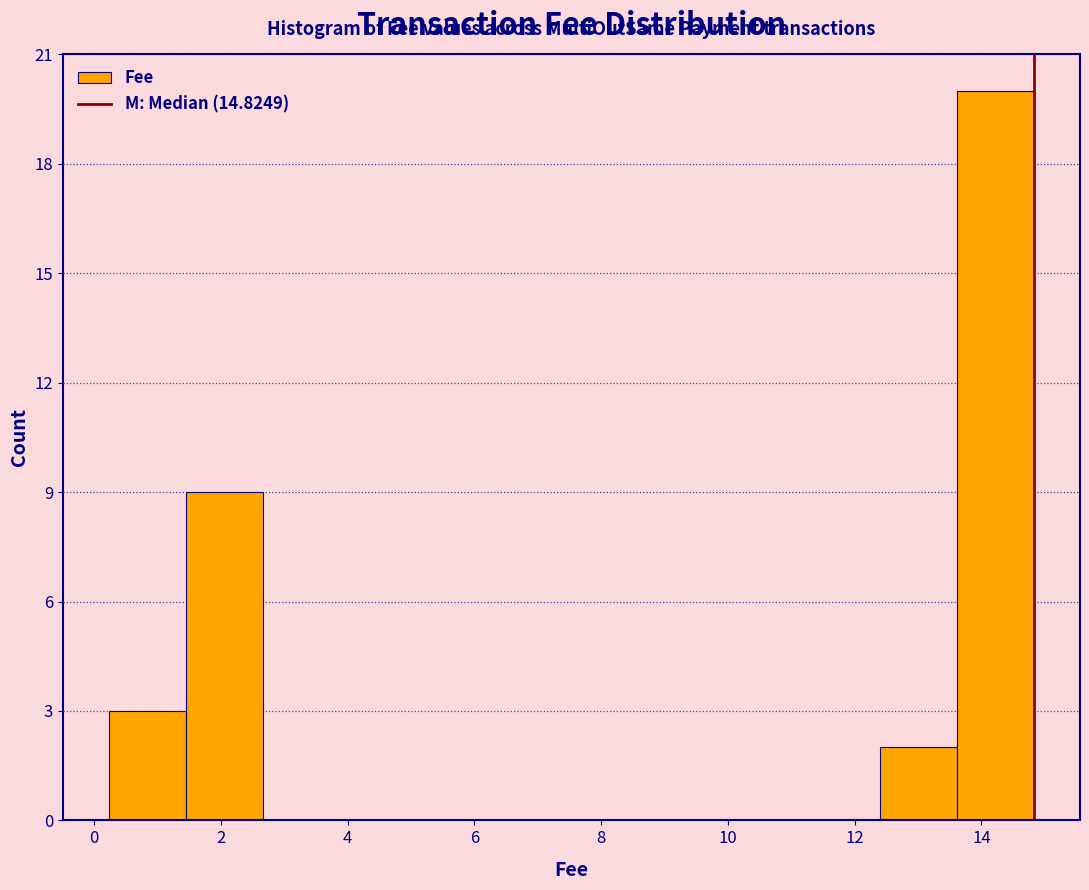

How tall is the bar that spans 13.6 to 14.8 on the x-axis? Neither the bar edges nor the heights are printed on the chart, so give them approximately, as read against the axes.

20